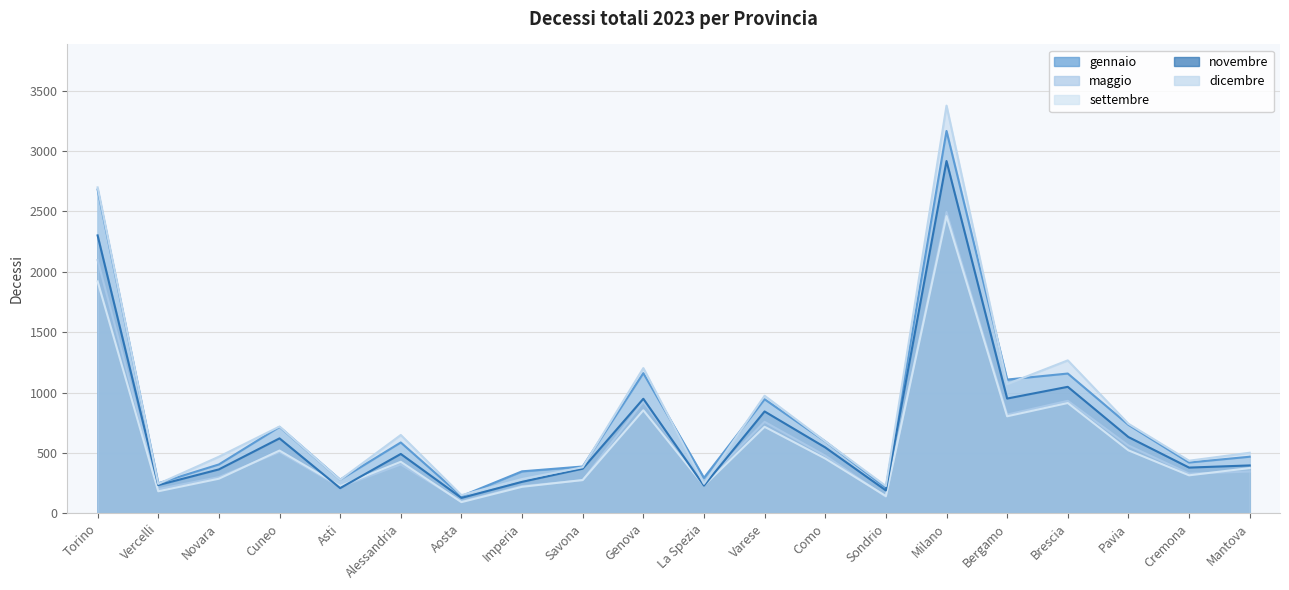

True or false: novembre has a value of 282 at Sondrio.

False